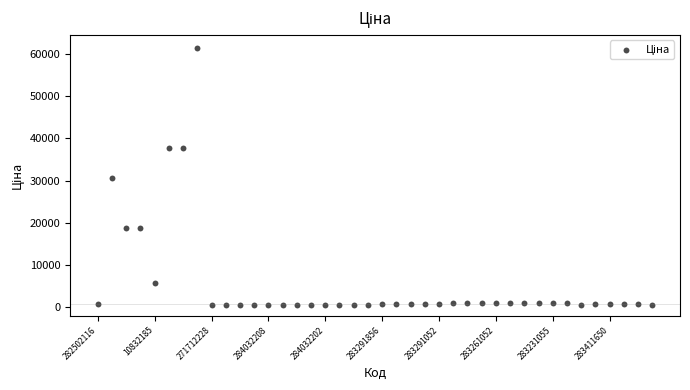

What is the range of Y values (max minus min)?

60903.0